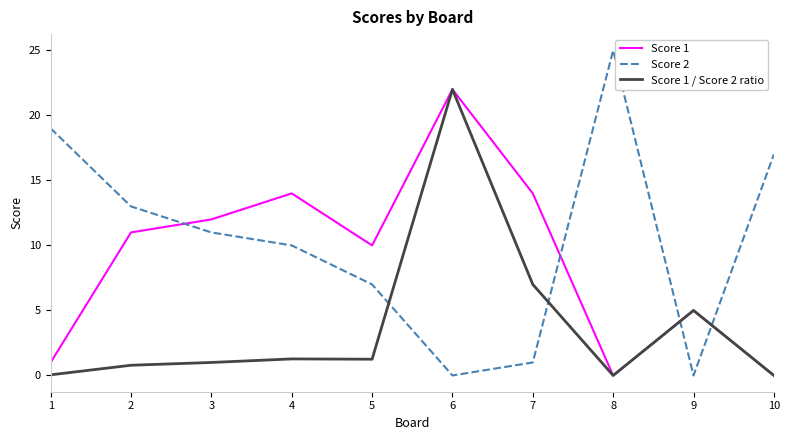

How many interior local peaks does the Score 2 series have?

1